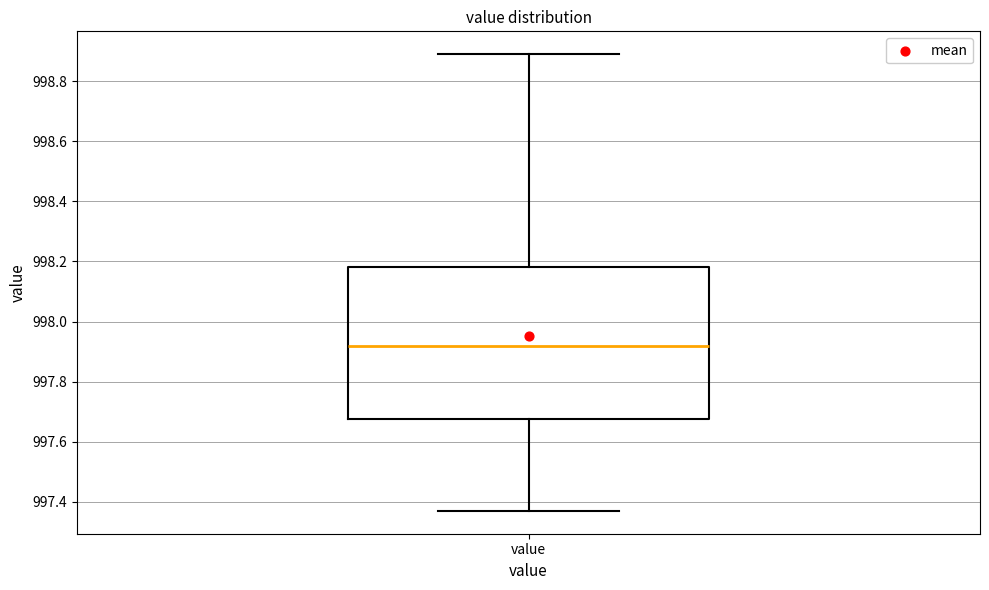

Transcribe this box plot: give where the median line is, the range the box spans, and where the two whiskers end, as read against the y-axis. The values are not printed on the chart, so give them approximately, as read against the axis.

median 997.92, box 997.68 to 998.18, whiskers 997.38 to 998.90